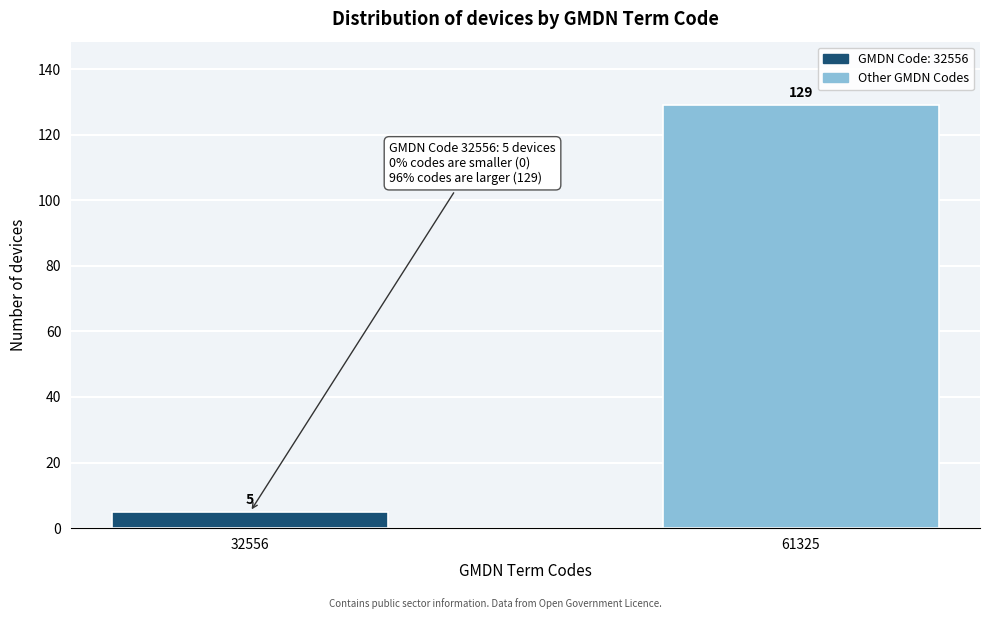

Reading left to right, what are all the values shown in this chart?

32556=5	61325=129